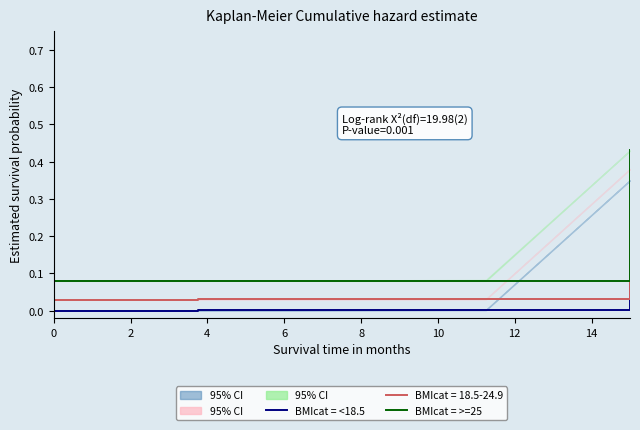

The value of BMIcat = >=25 at 0 is 0.1. True or false?

True